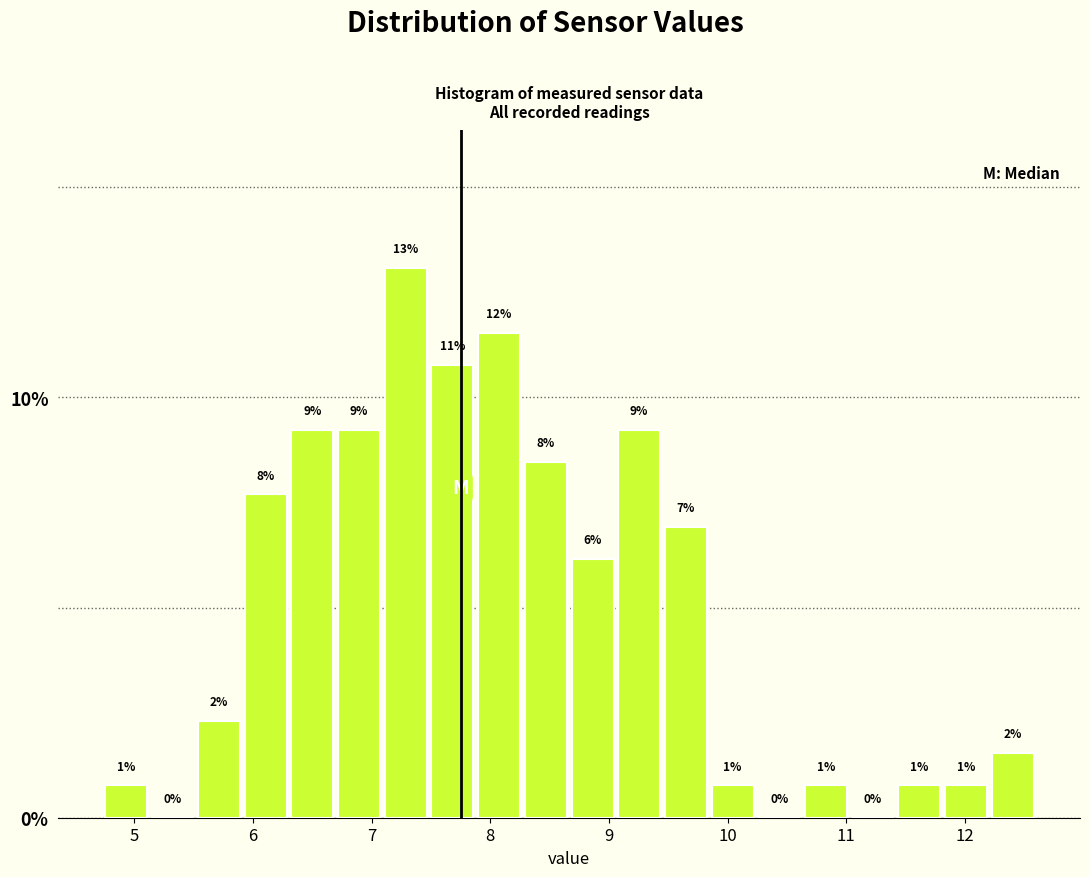

Around what value on the x-axis is the tallest bar? Give the approximate position of its centre, as read against the axis.

7.3